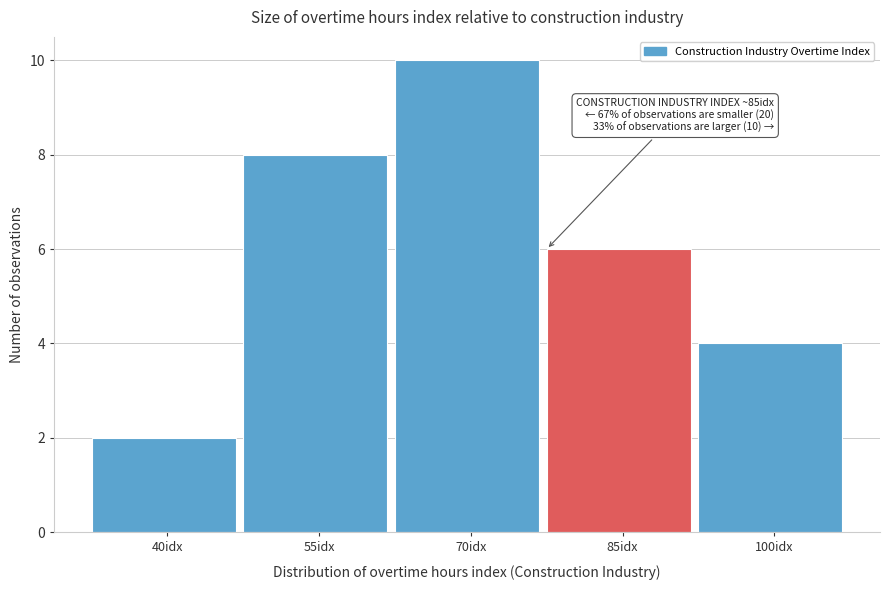

Reading left to right, what are all the values shown in this chart?

2	8	10	6	4